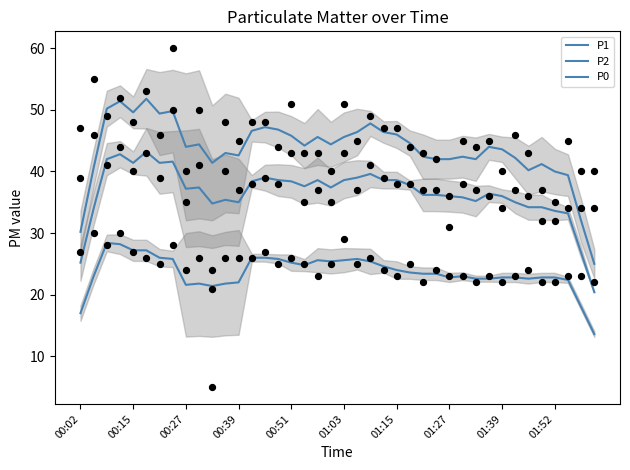

Which series has the largest total across all categories?

P1